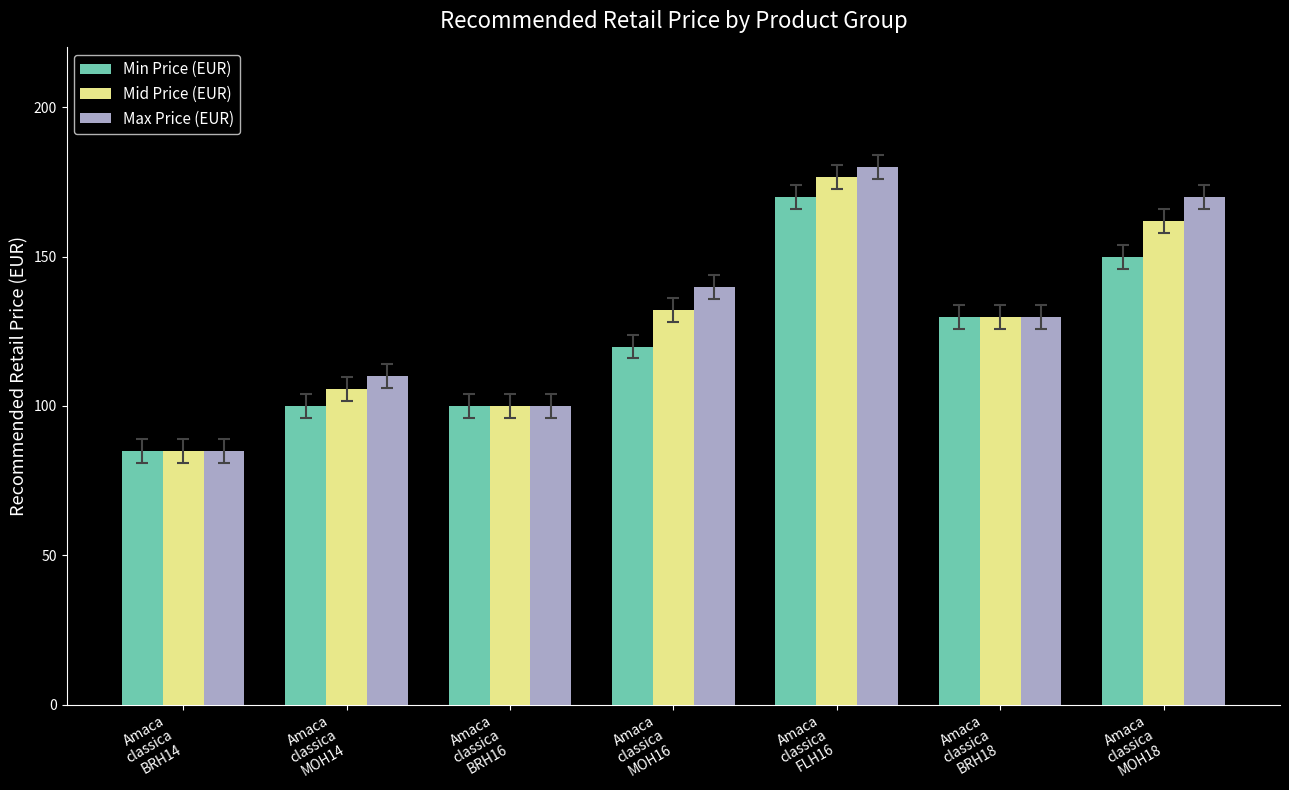

Is the value of Mid Price (EUR) at Amaca
classica
FLH16 greater than the value of Min Price (EUR) at Amaca
classica
MOH16?

Yes